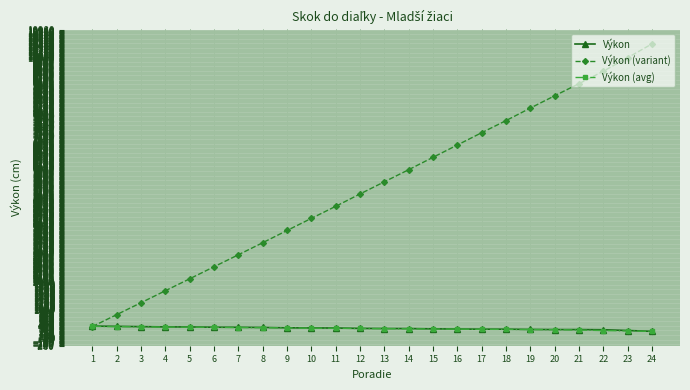

What is the total value across all series at 4?

2508.4